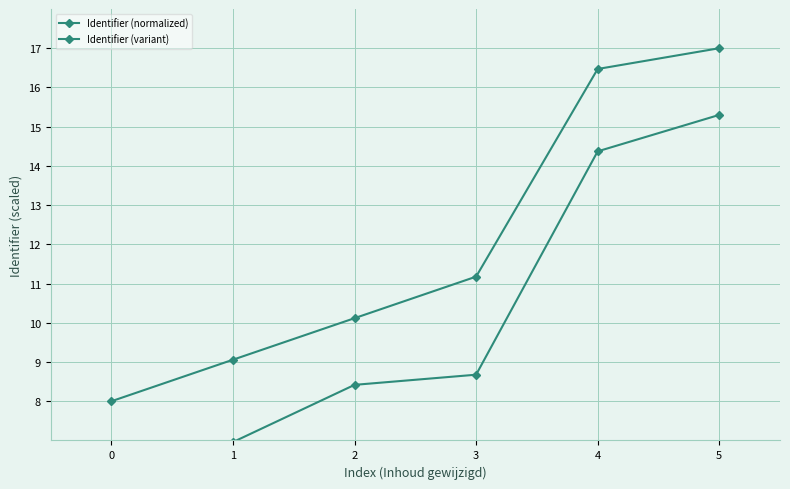

What value does the Identifier (normalized) series have at 1?

9.1